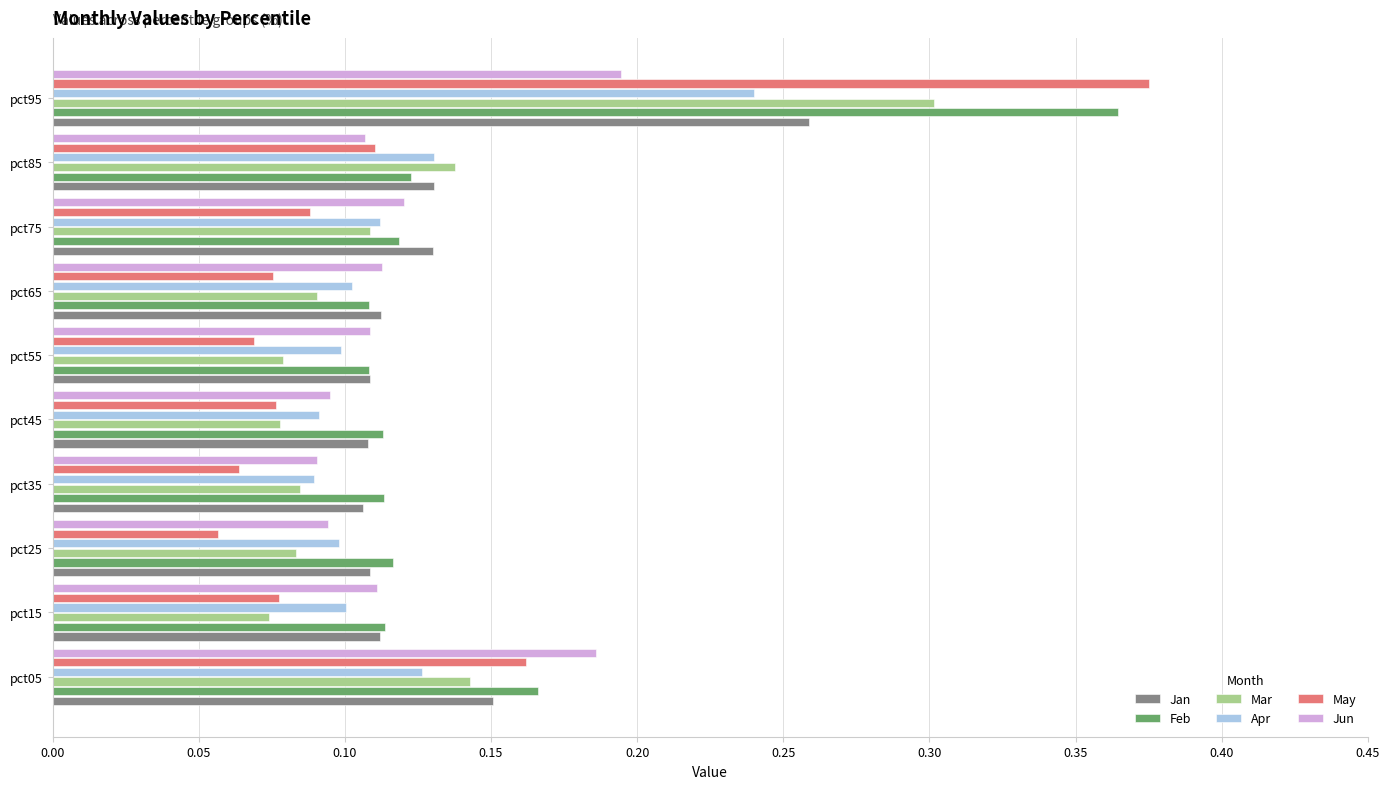

Which series has the widest spread of values?

May